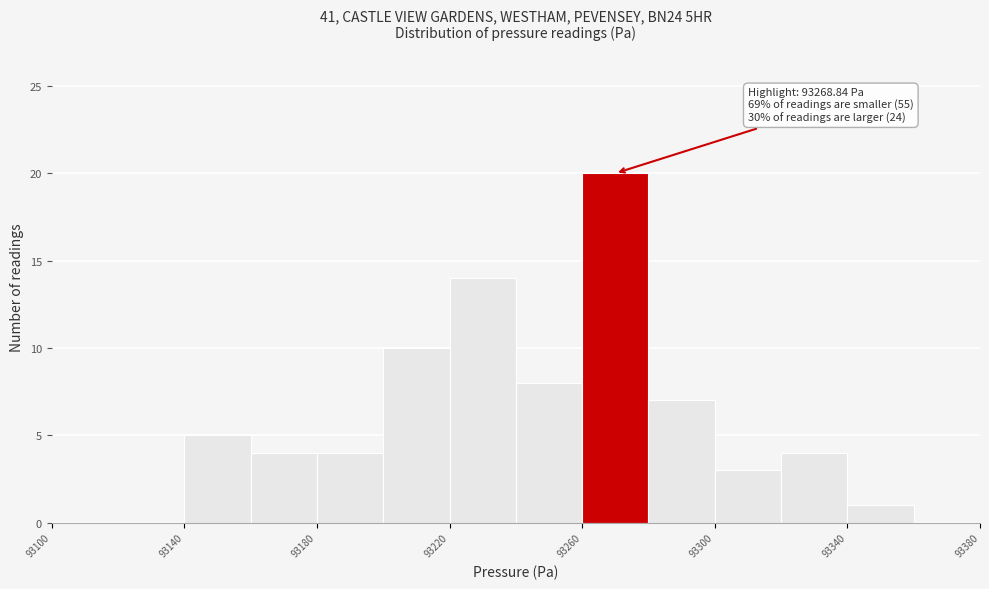

Which range on the x-axis has the tallest bar?

93260 to 93280